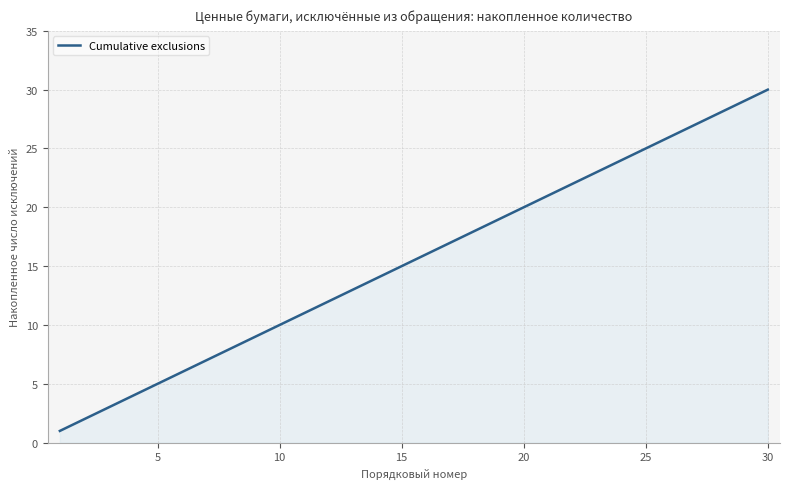

What is the difference between the second highest and minimum values?

28.9